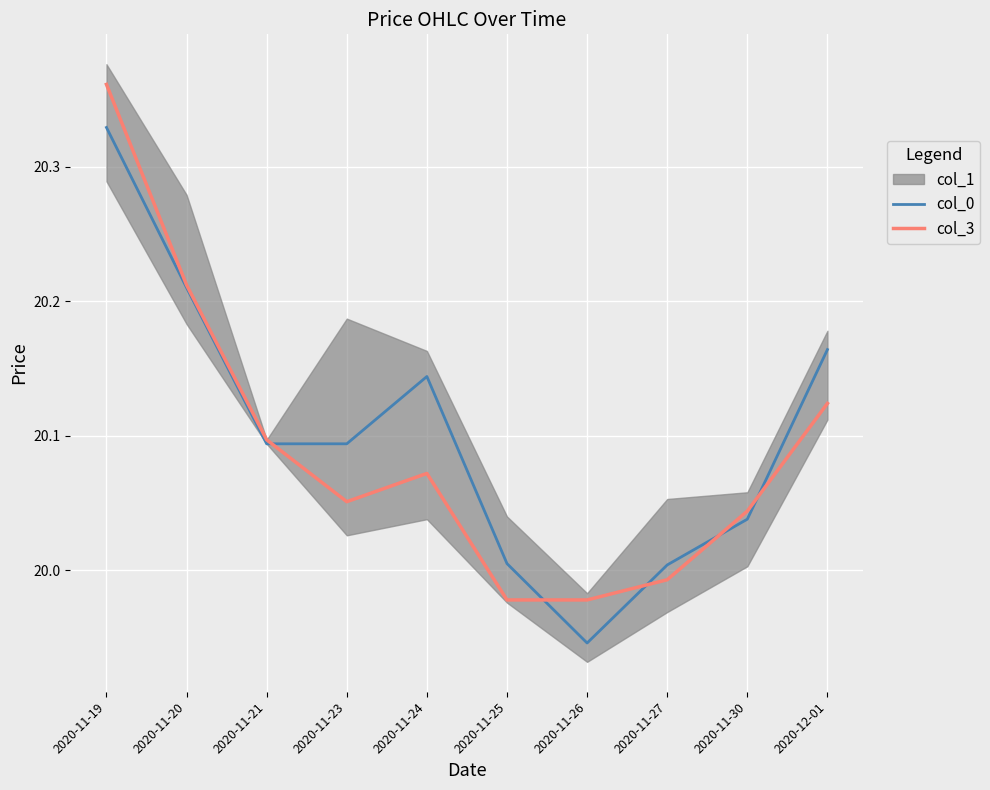

What is the greatest value displayed?

20.4